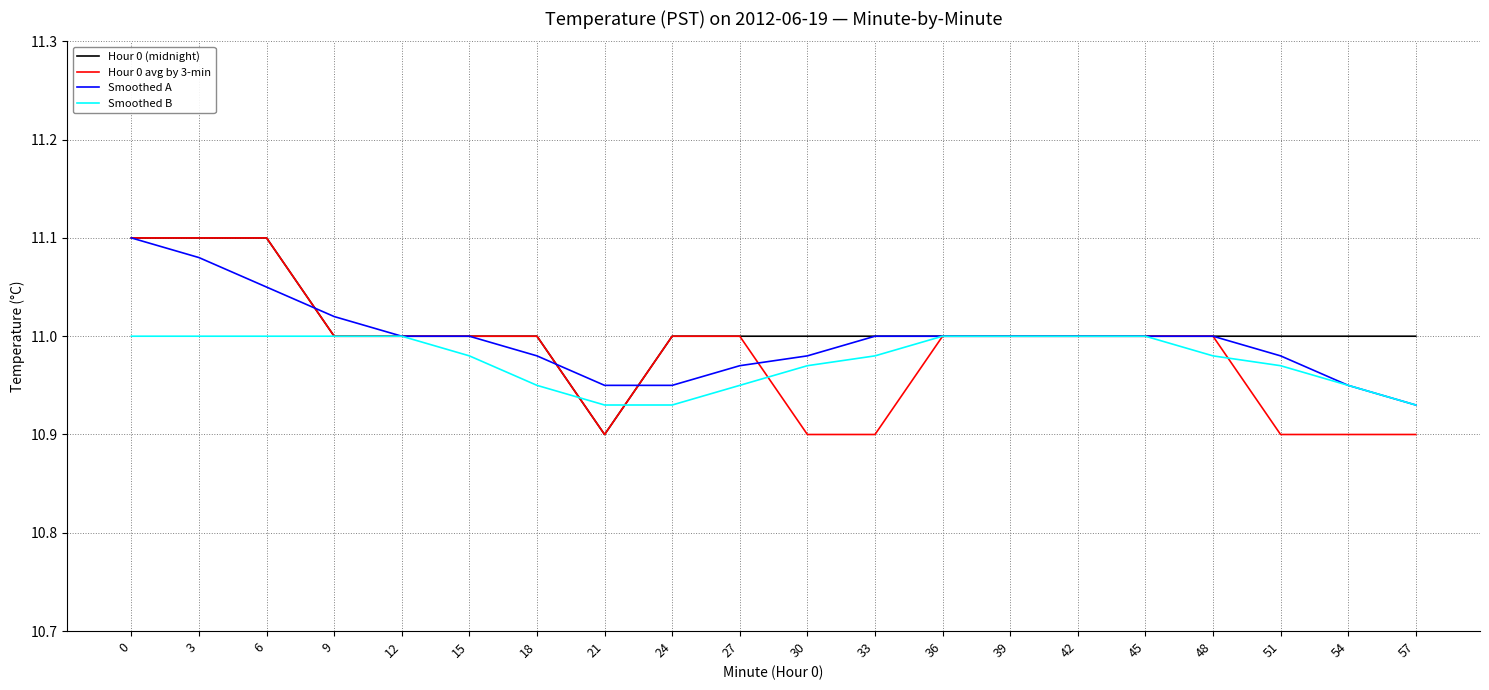

The Hour 0 avg by 3-min series shows 11.1 at 3. True or false?

True